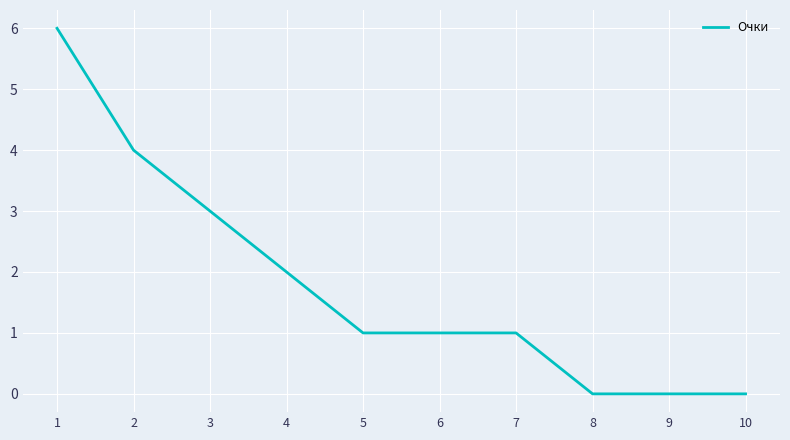

Reading left to right, extract all data points from this chart.

1=6	2=4	3=3	4=2	5=1	6=1	7=1	8=0	9=0	10=0